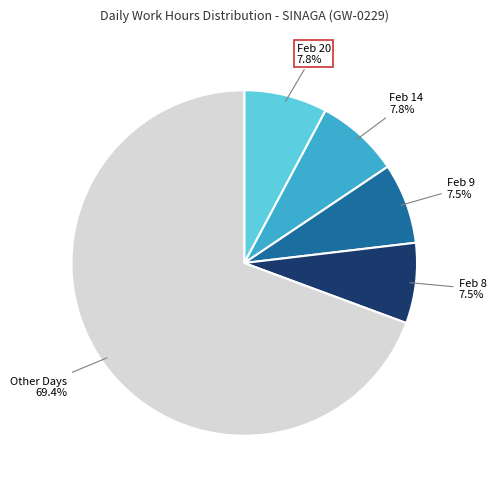

Which category has the biggest portion of the pie?

Other Days